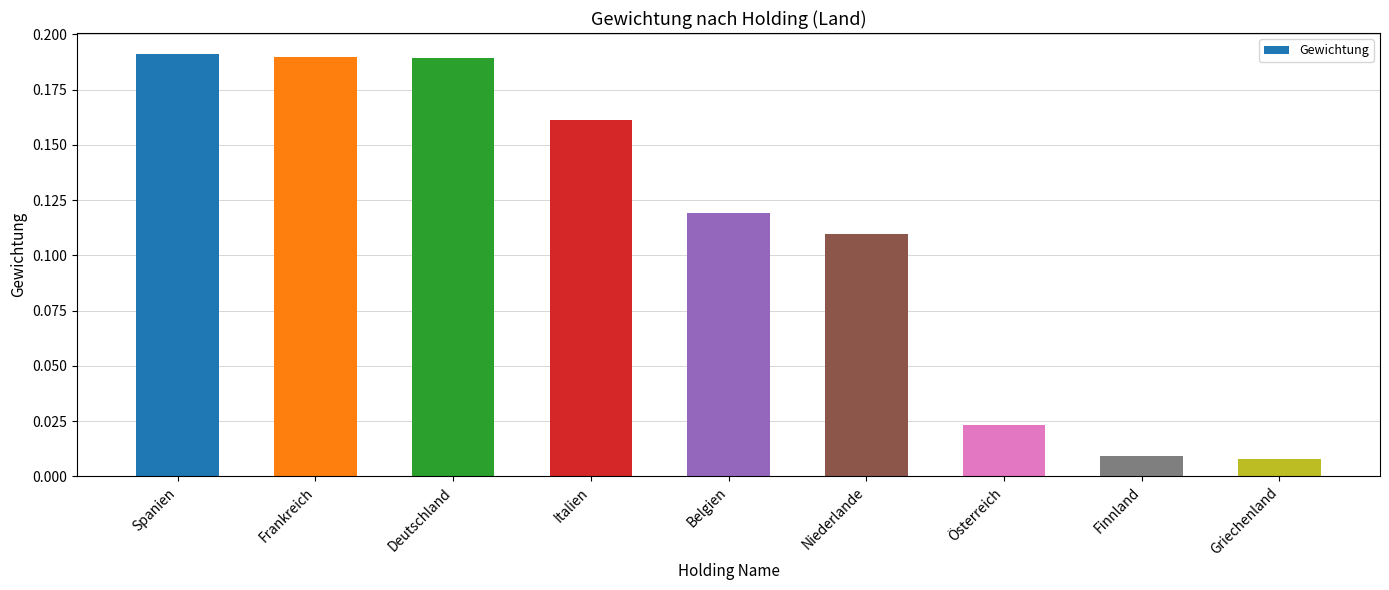

True or false: the data shows 0.1 at Deutschland.

False